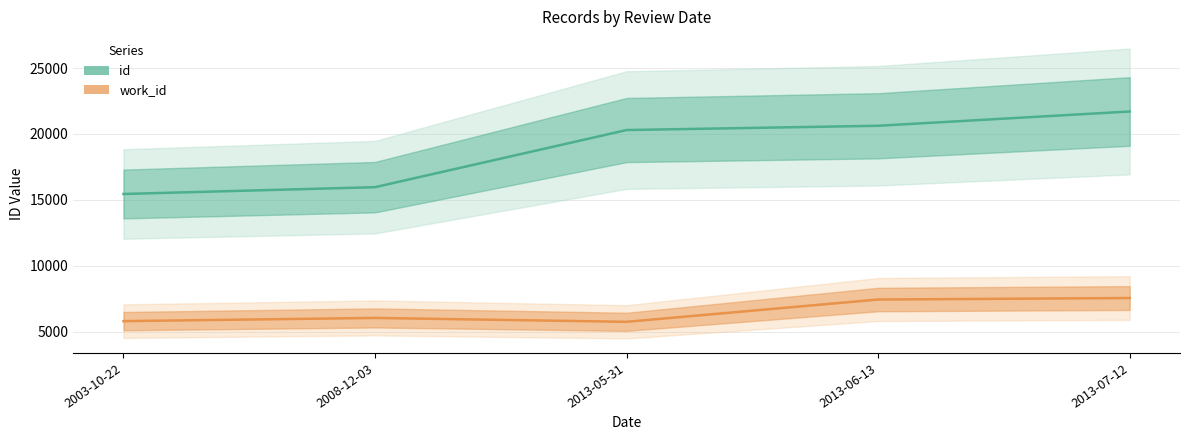

Which has a higher value, 2013-07-12 or 2013-06-13?

2013-07-12